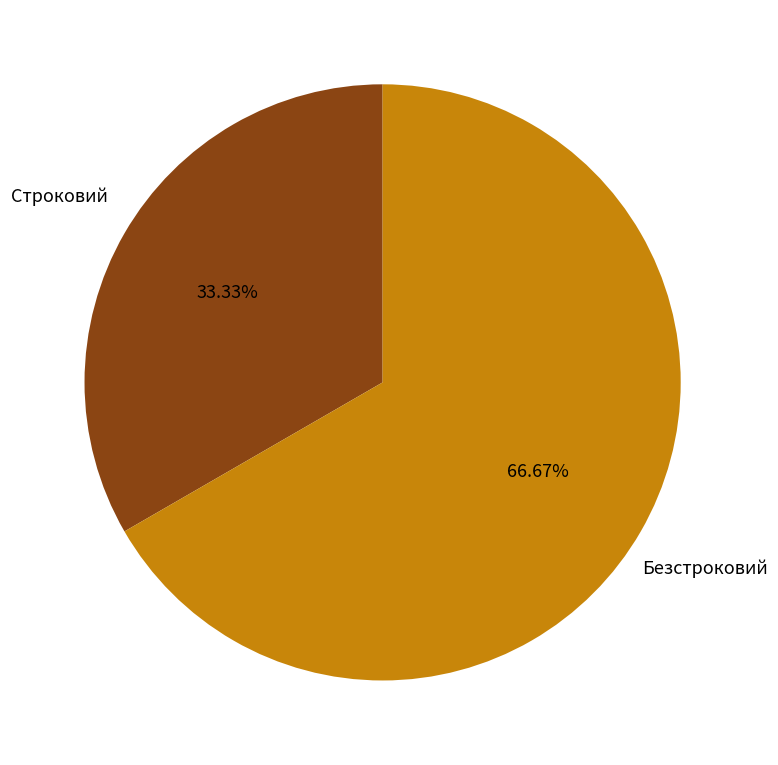

How many segments does this pie chart have?

2